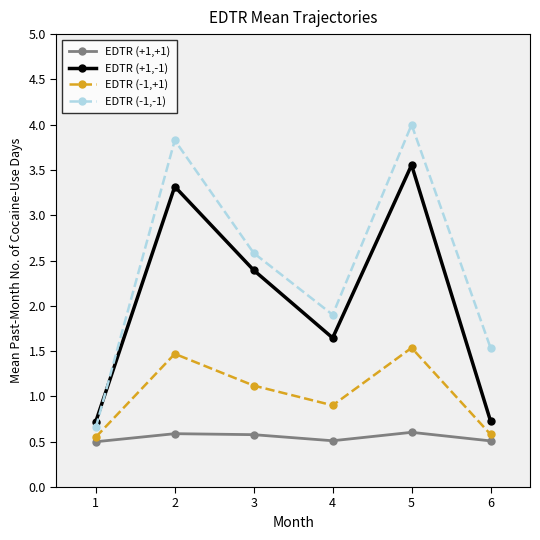

At how many categories does at least one series exceed 3?

2